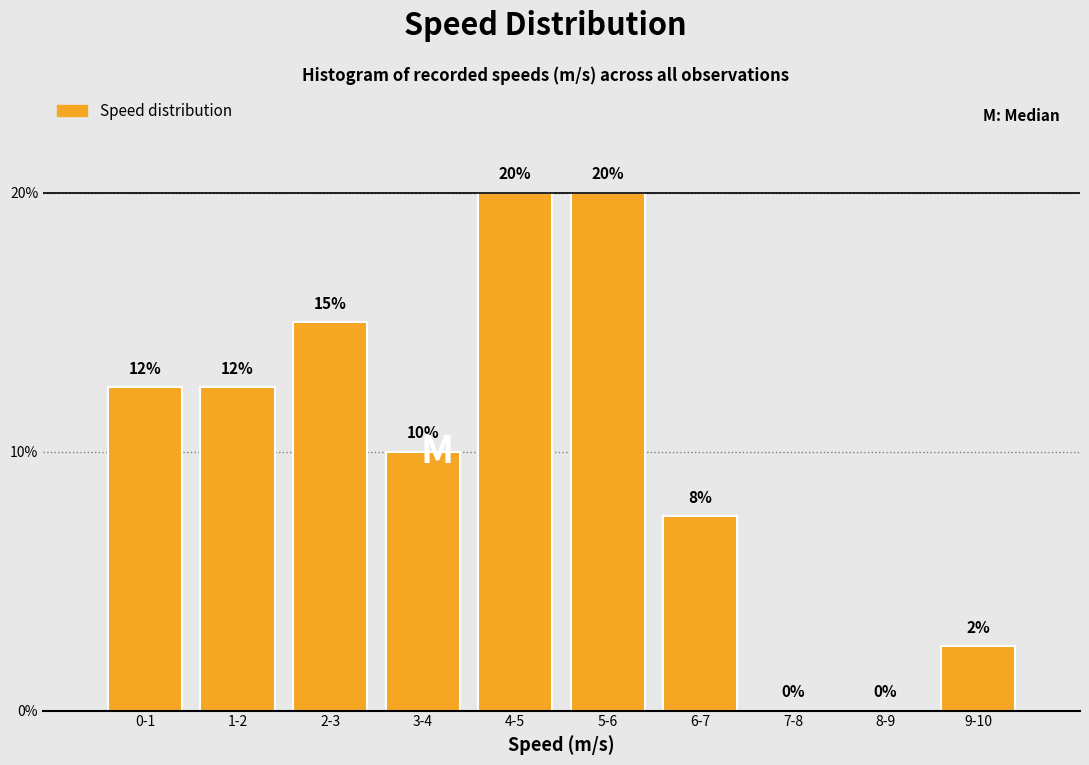

What is the change in value from 4-5 to 7-8?

-20.0